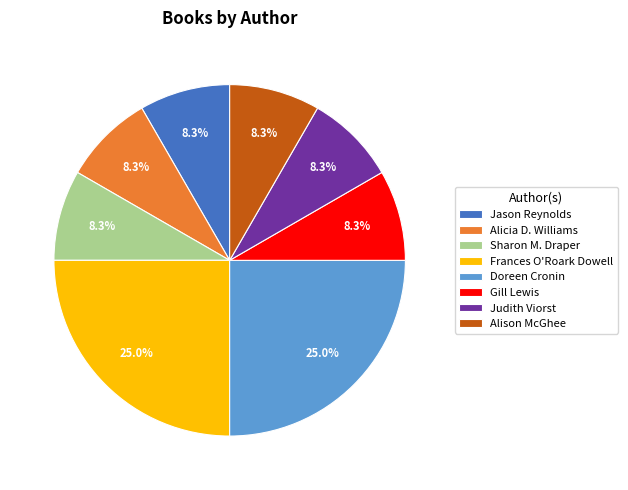

To the nearest percent, what is the average slice percentage?

12%